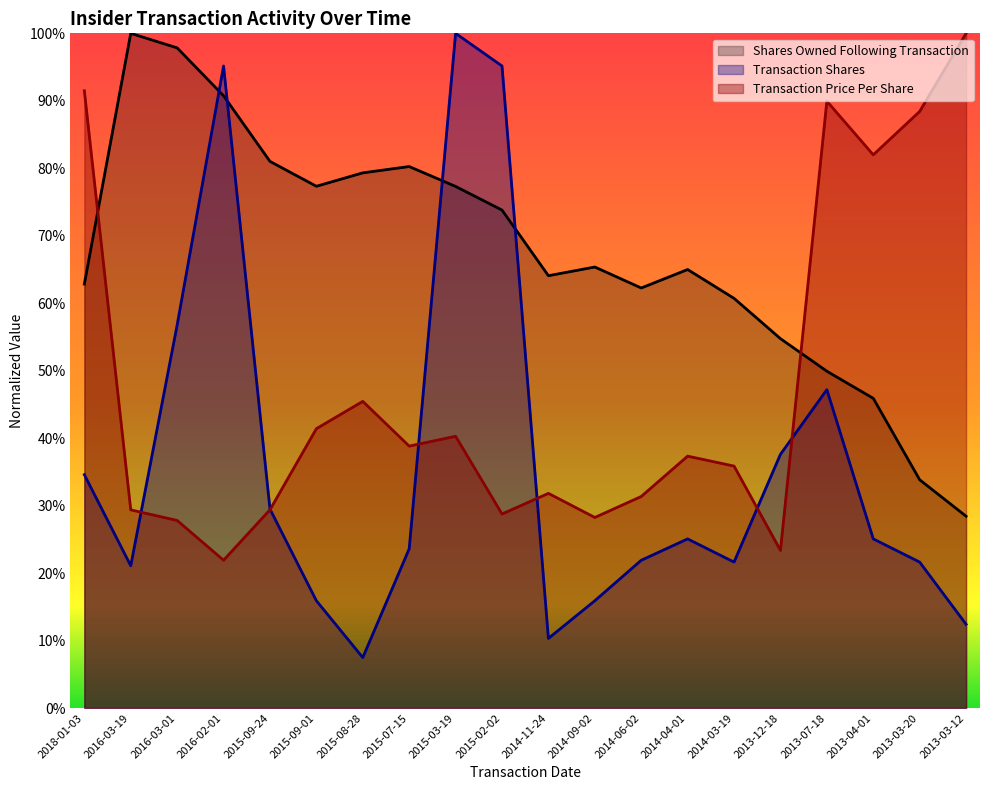

True or false: transactionPricePerShare and sharesOwnedFollowingTransaction intersect in this chart.

True